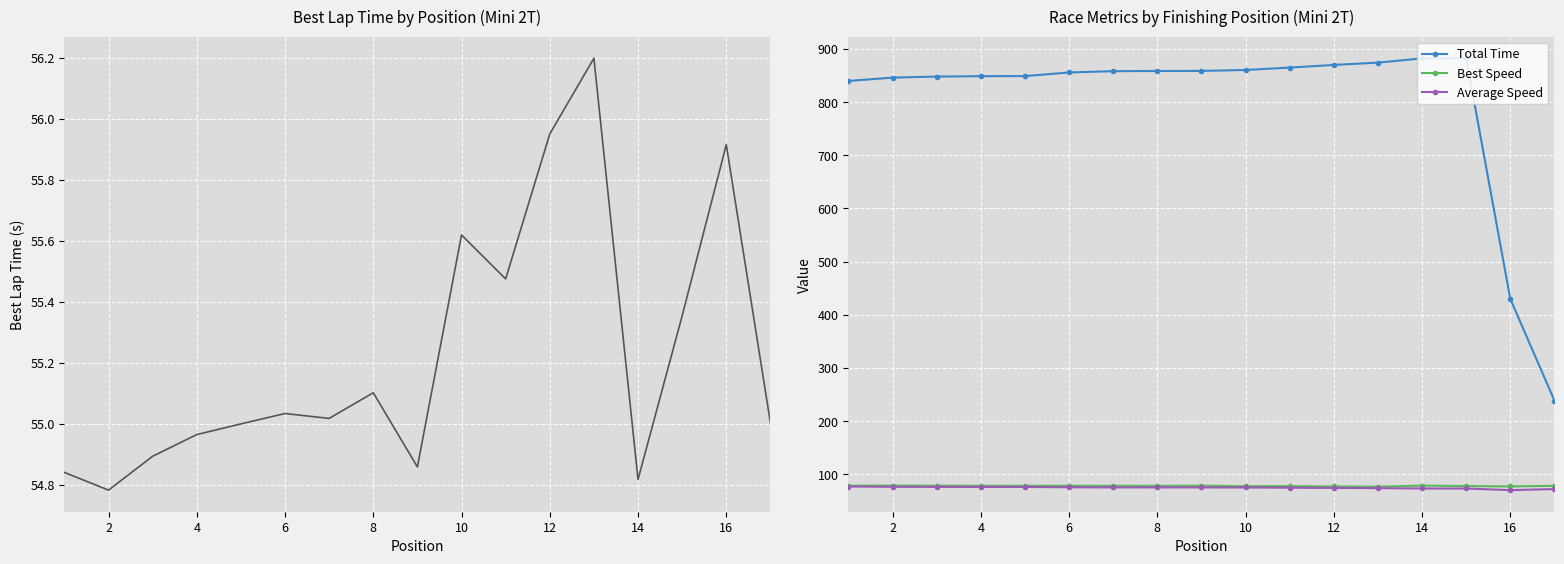

What is the maximum value for Total Time?

882.4